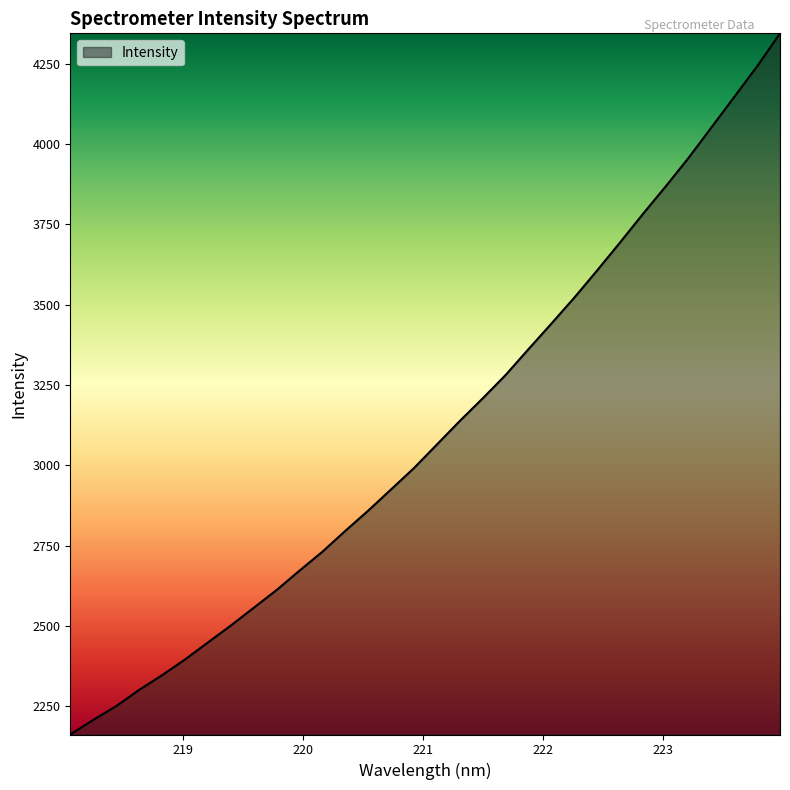

What is the greatest value displayed?

4344.6